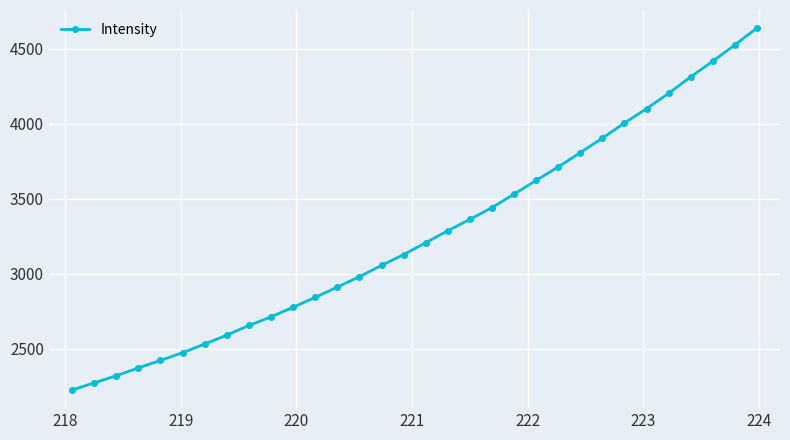

What is the smallest value displayed?

2224.4